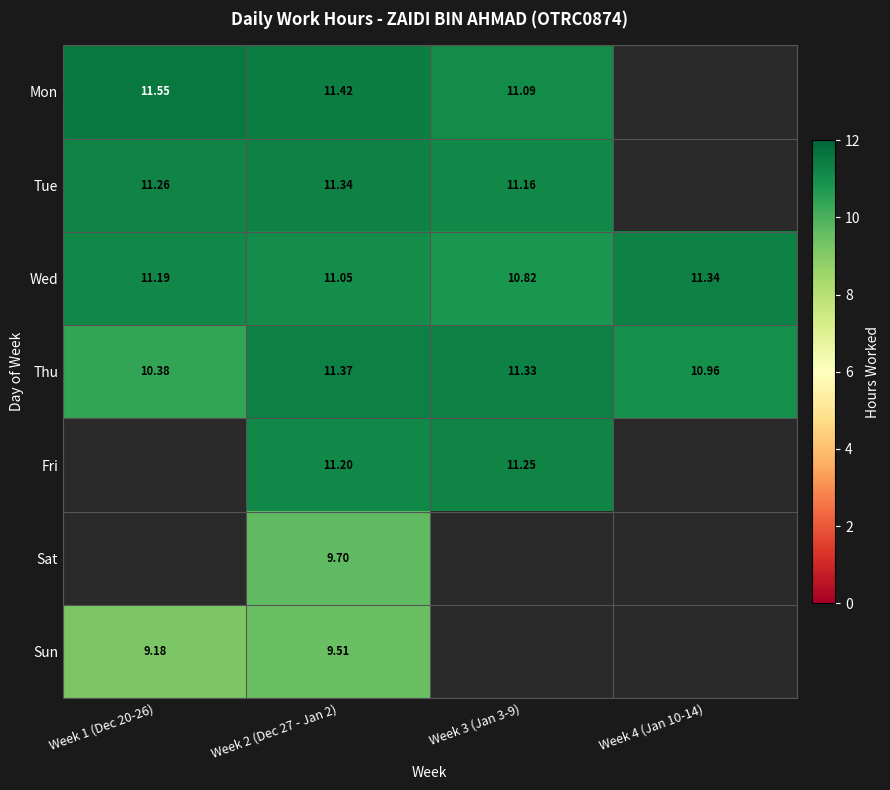

Is the value of Mon at Week 1 (Dec 20-26) greater than the value of Sun at Week 1 (Dec 20-26)?

Yes